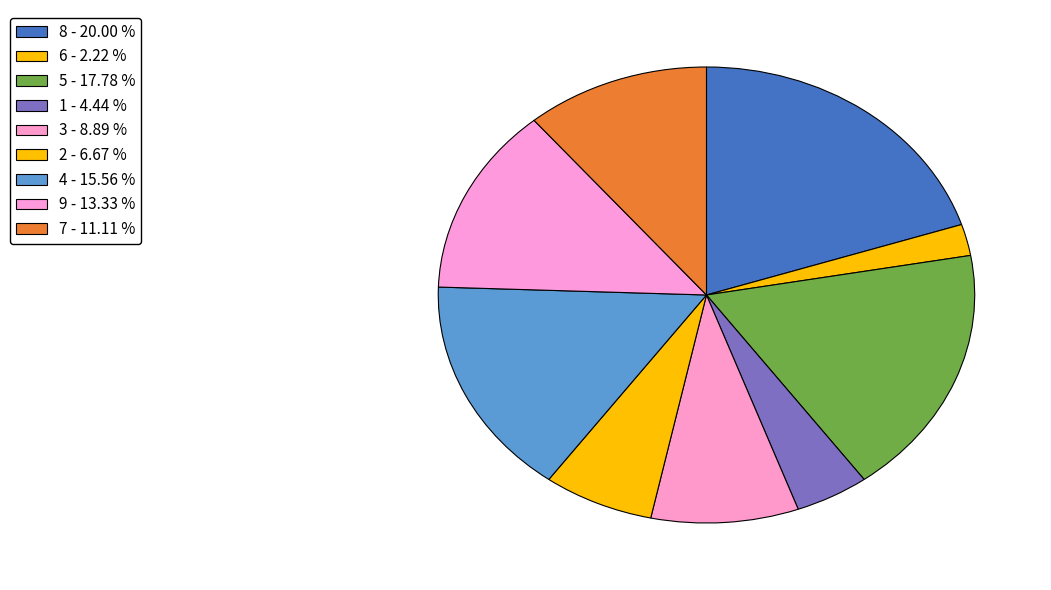

Count the number of slices in the pie.

9